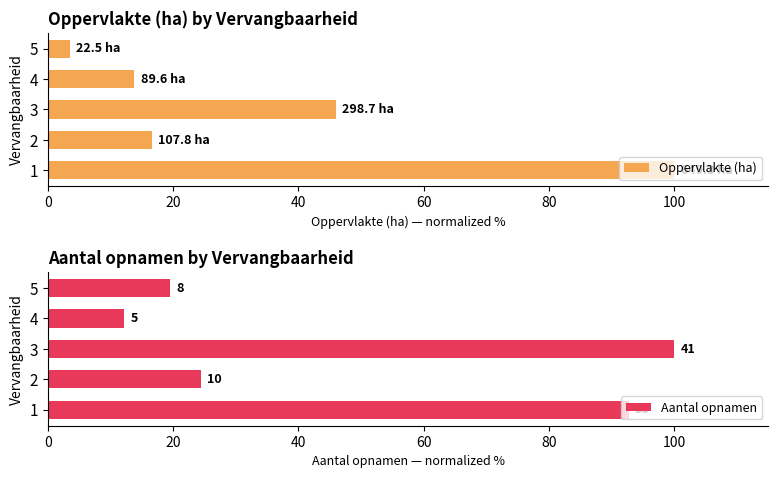

Count the number of data series in this chart.

2